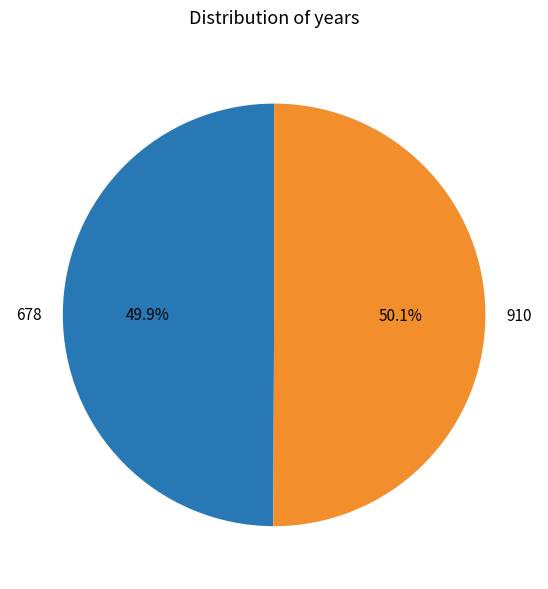

Approximately how many times larger is the value at 910 compared to 678?

1.0